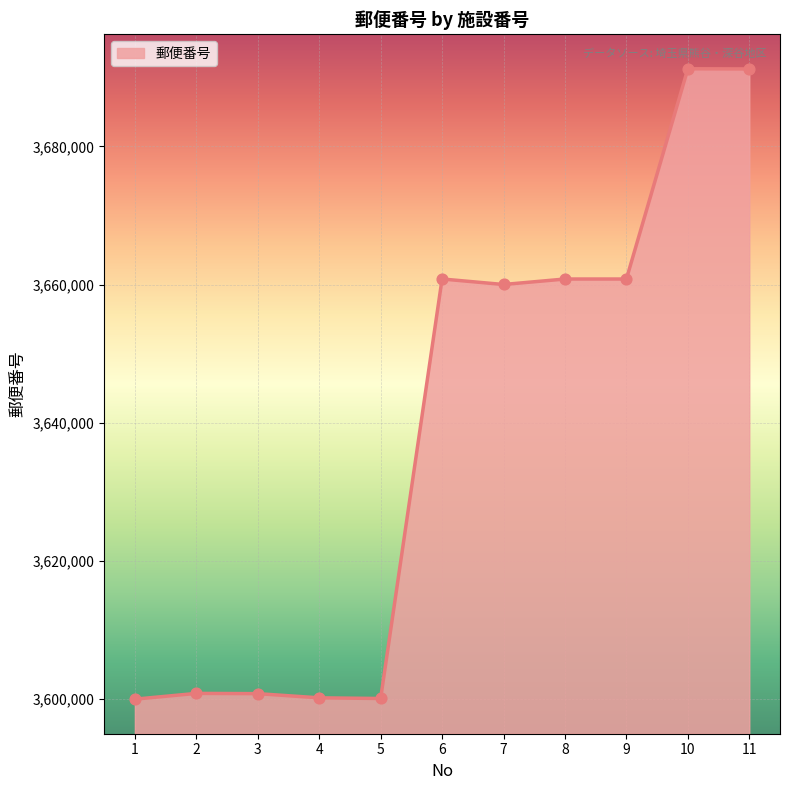

What is the ratio of the value at 9 to the value at 2?

1.0